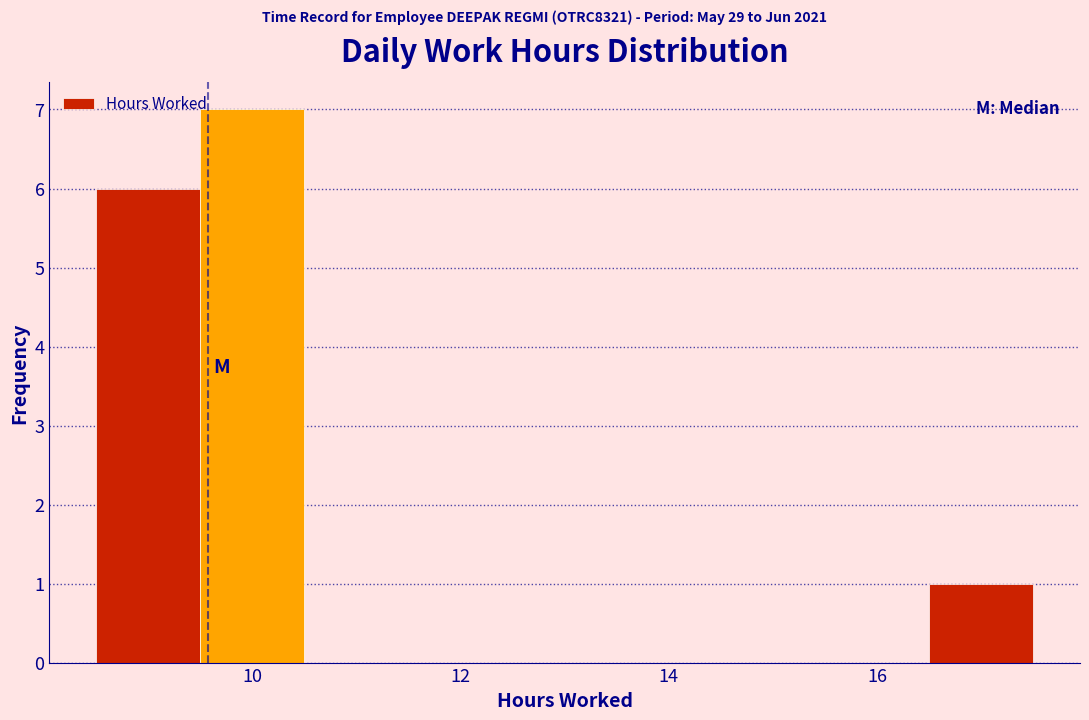

Reading left to right, list every bar in this chart as the range it spans on the x-axis followed by its height. Neither the bar edges nor the heights are printed on the chart, so give them approximately, as read against the axes.

8.5 to 9.5: 6
9.5 to 10.5: 7
10.5 to 11.5: 0
11.5 to 12.5: 0
12.5 to 13.5: 0
13.5 to 14.5: 0
14.5 to 15.5: 0
15.5 to 16.5: 0
16.5 to 17.5: 1